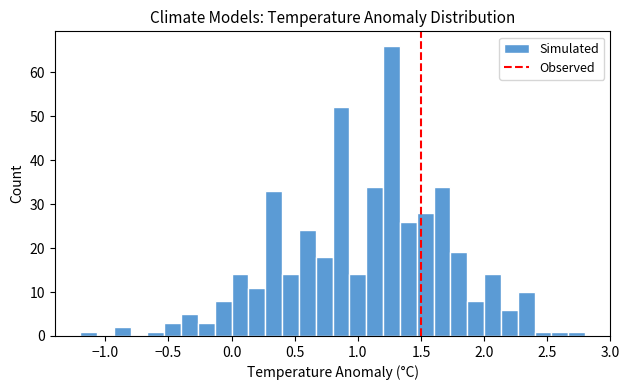

Around what value on the x-axis is the tallest bar? Give the approximate position of its centre, as read against the axis.

1.25